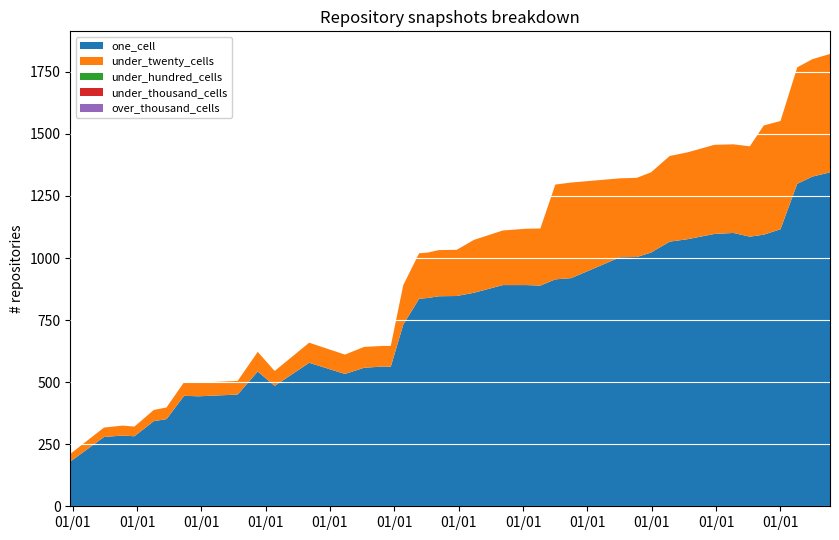

Reading left to right, what are all the values shown in this chart?

one_cell: 180	279	285	282	343	351	445	443	450	543	485	578	533	558	563	562	732	836	839	846	847	860	891	891	889	914	919	1003	1004	1022	1066	1076	1097	1101	1086	1094	1116	1299	1328	1345
under_twenty_cells: 31	38	40	39	45	47	55	55	55	79	60	81	78	84	83	84	159	183	183	186	186	213	220	227	230	382	385	318	319	323	345	350	359	357	364	440	436	469	473	477
under_hundred_cells: 0	0	0	0	0	0	0	0	0	0	0	0	0	0	0	0	0	0	0	0	0	0	0	0	0	0	0	0	0	0	0	0	0	0	0	0	0	0	0	0
under_thousand_cells: 0	0	0	0	0	0	0	0	0	0	0	0	0	0	0	0	0	0	0	0	0	0	0	0	0	0	0	0	0	0	0	0	0	0	0	0	0	0	0	0
over_thousand_cells: 0	0	0	0	0	0	0	0	0	0	0	0	0	0	0	0	0	0	0	0	0	0	0	0	0	0	0	0	0	0	0	0	0	0	0	0	0	0	0	0